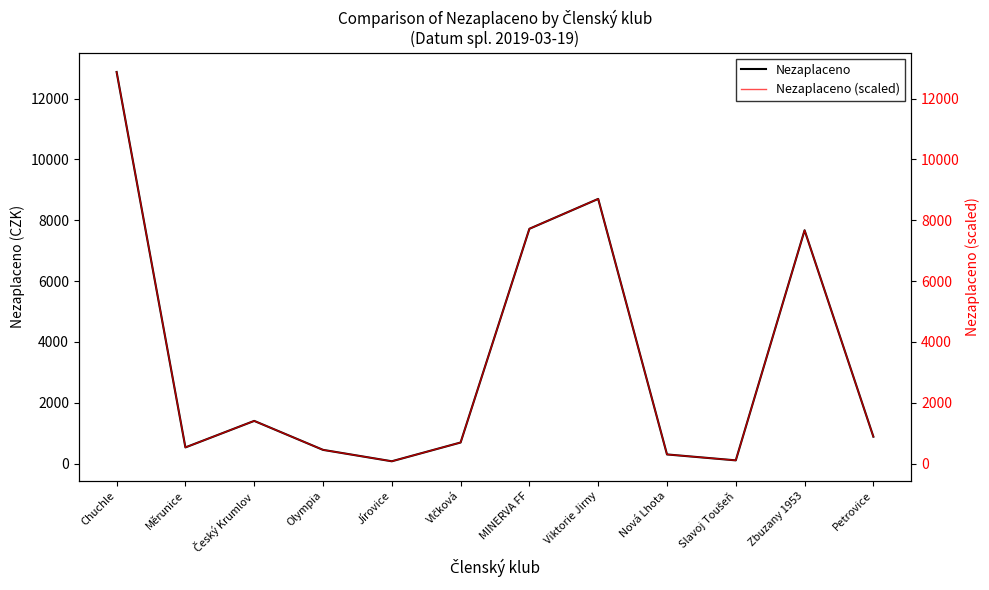

How many lines are shown in the chart?

2